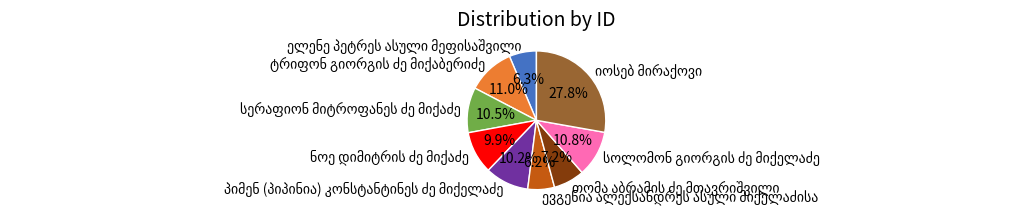

Is there any slice that represents more than half of the pie?

No